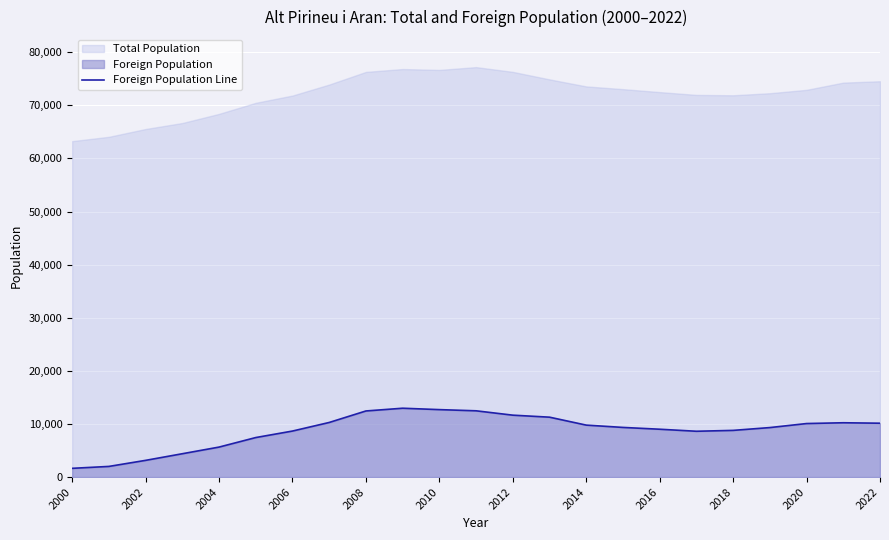

How many points are lower than both their immediate neighbors (excluding endpoints)?

1